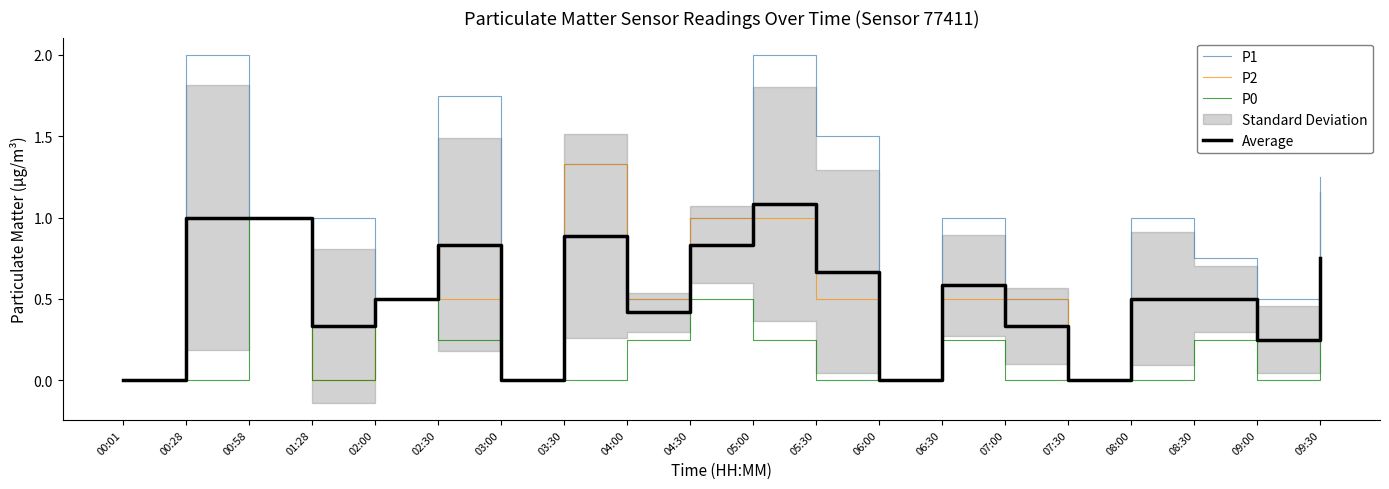

Reading left to right, list all the values displayed in this chart.

P1: 0.0	2.0	1.0	1.0	0.5	1.8	0.0	1.3	0.5	1.0	2.0	1.5	0.0	1.0	0.5	0.0	1.0	0.8	0.5	1.2
P2: 0.0	1.0	1.0	0.0	0.5	0.5	0.0	1.3	0.5	1.0	1.0	0.5	0.0	0.5	0.5	0.0	0.5	0.5	0.2	0.8
P0: 0.0	0.0	1.0	0.0	0.5	0.2	0.0	0.0	0.2	0.5	0.2	0.0	0.0	0.2	0.0	0.0	0.0	0.2	0.0	0.2
Average: 0.0	1.0	1.0	0.3	0.5	0.8	0.0	0.9	0.4	0.8	1.1	0.7	0.0	0.6	0.3	0.0	0.5	0.5	0.2	0.8